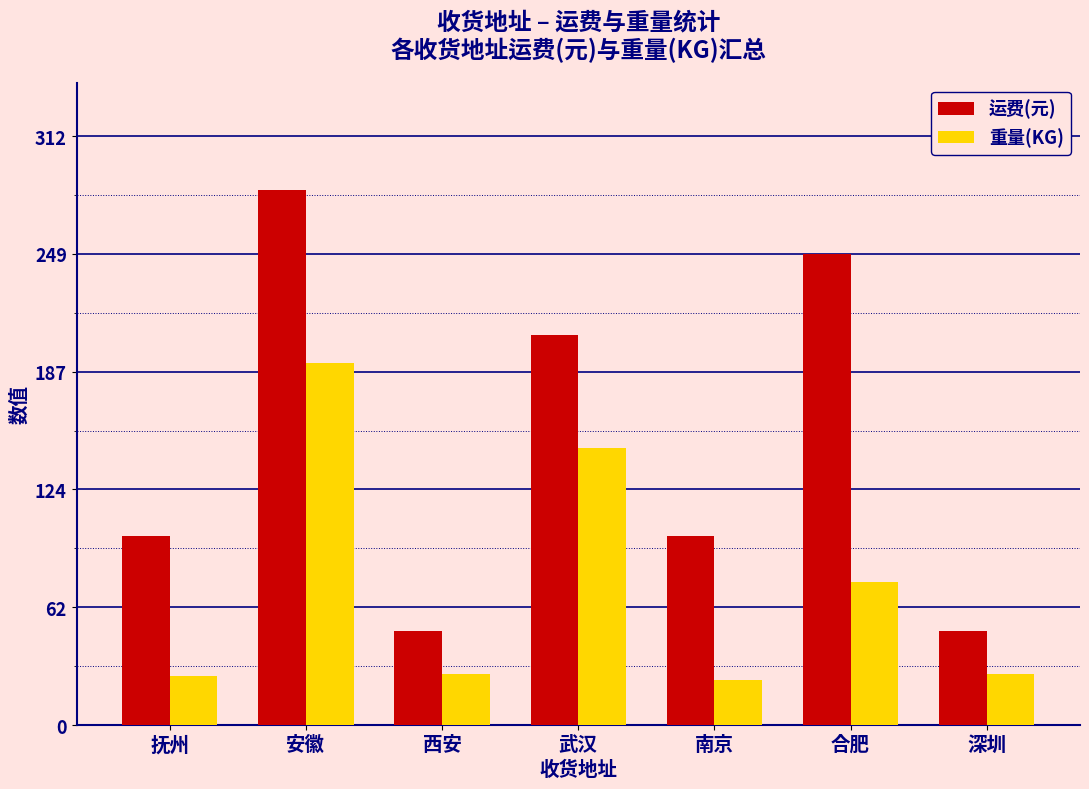

How many distinct data groups are displayed?

2